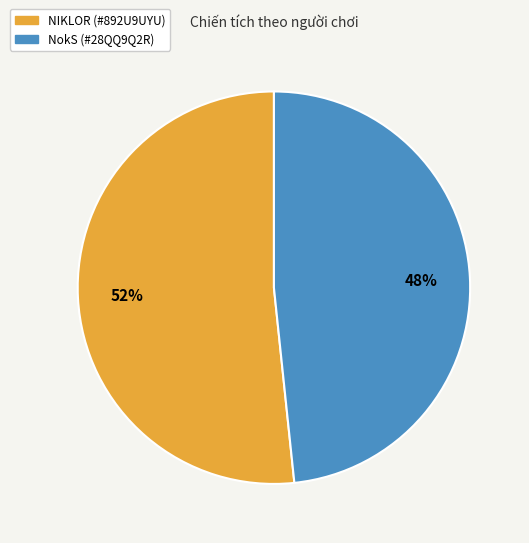

Approximately how many times larger is the value at NIKLOR (#892U9UYU) compared to NokS (#28QQ9Q2R)?

1.1